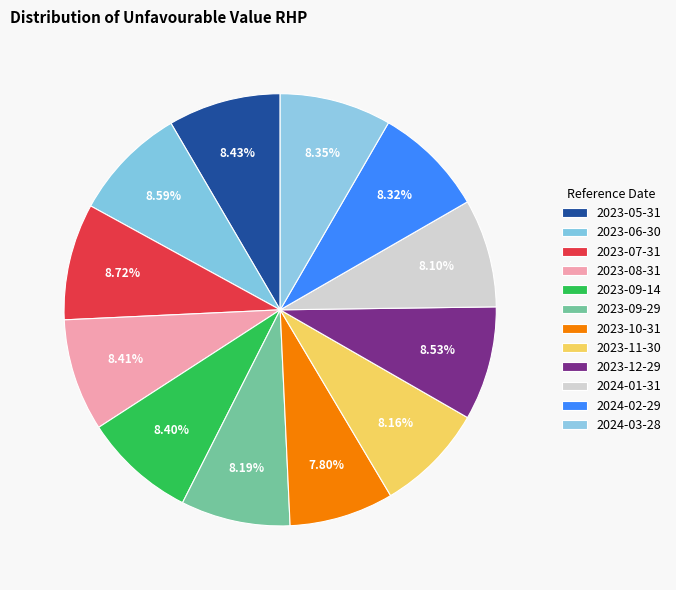

Is there any slice that represents more than half of the pie?

No